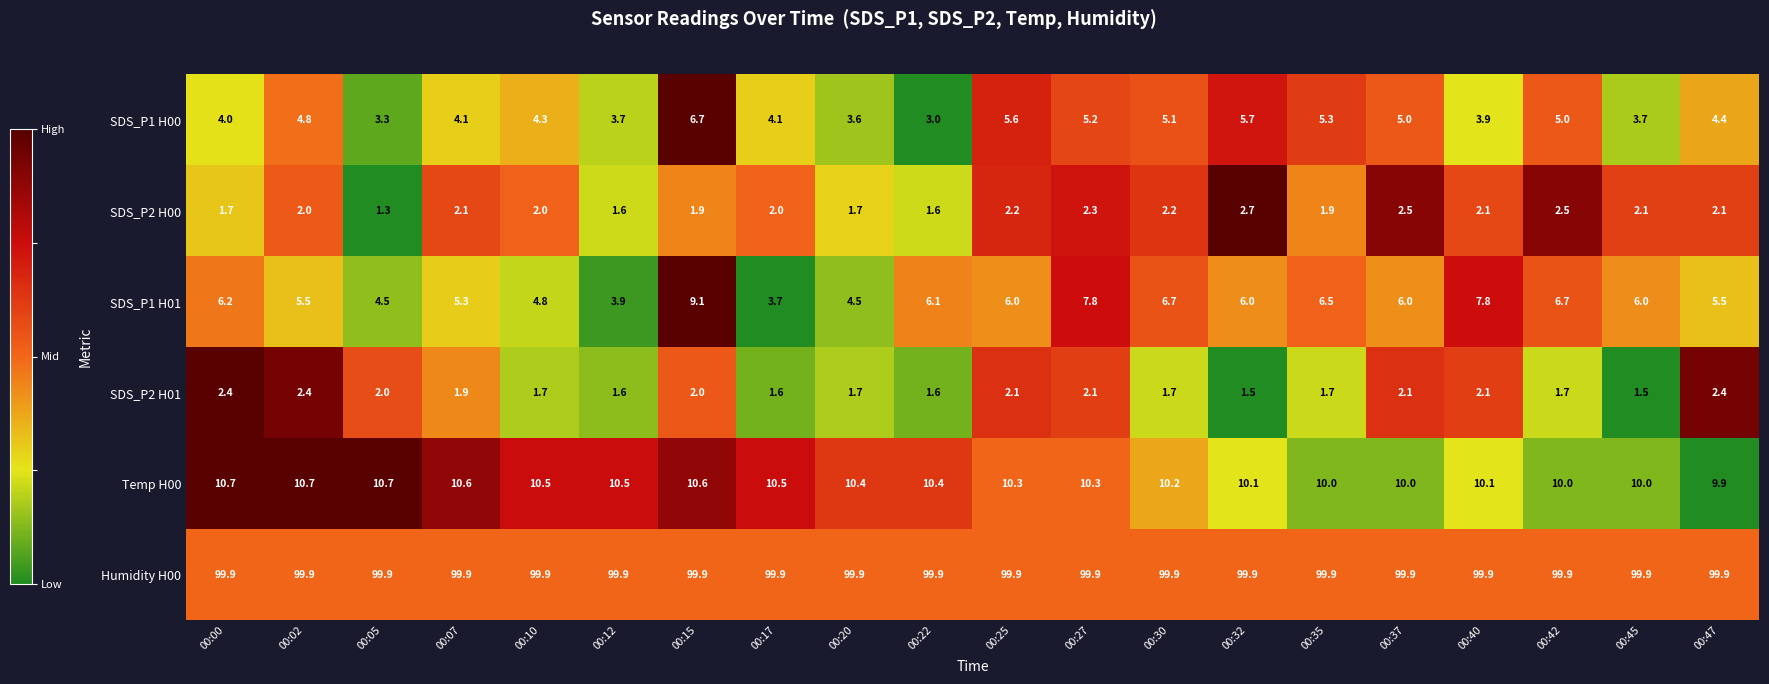

The SDS_P2 H01 series shows 1.4 at 00:15. True or false?

False